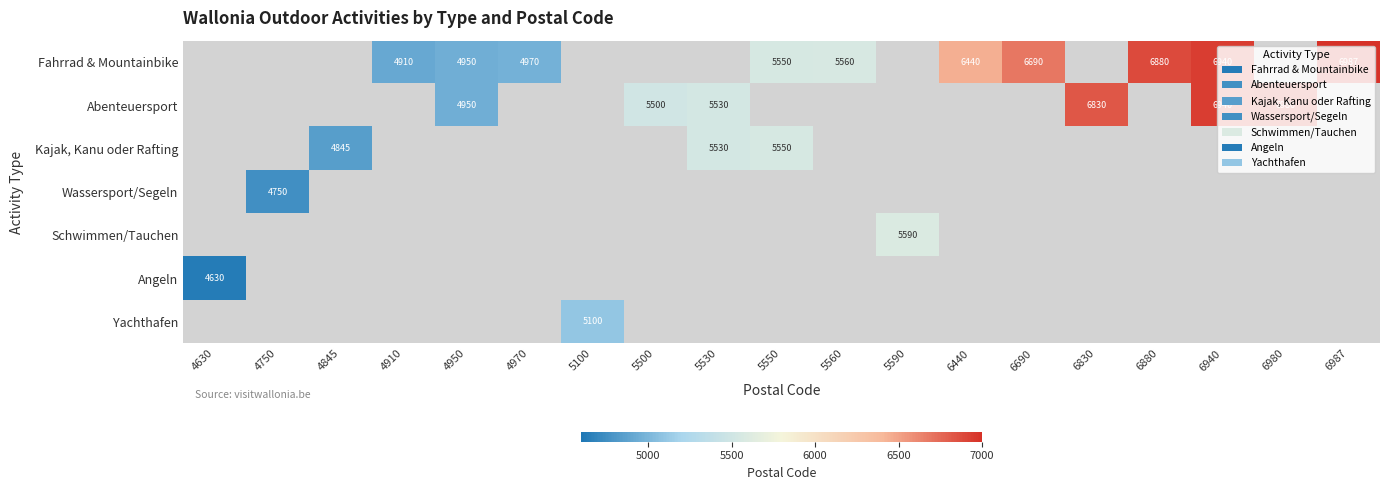

The value of Abenteuersport at 5530 is 5530. True or false?

True